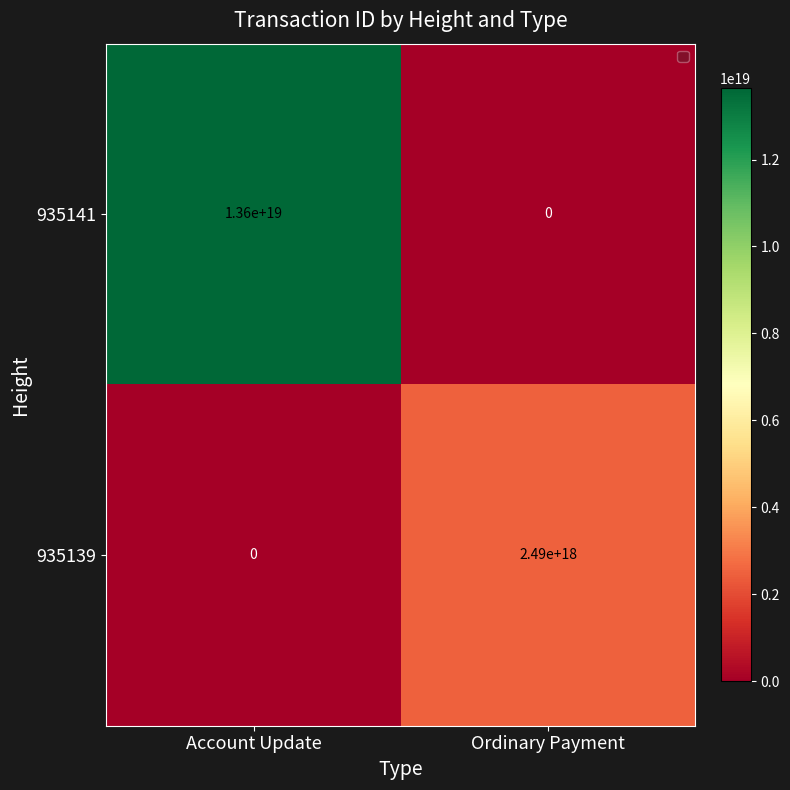

Rank the series by their average value, from lowest to highest.

935139, 935141